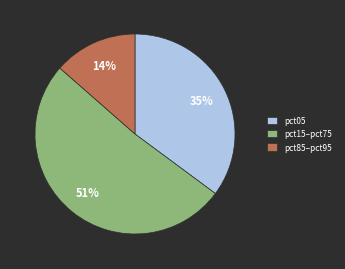

Between pct85–pct95 and pct05, which is larger?

pct05